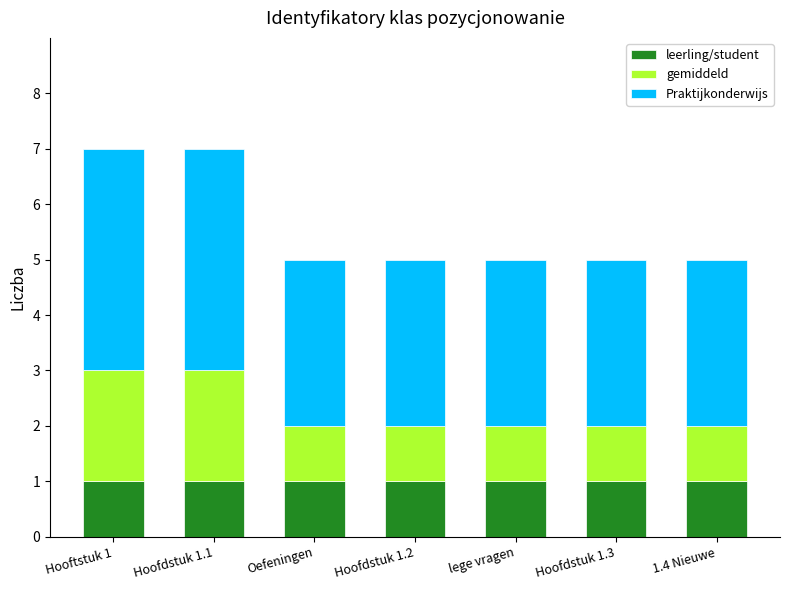

What is the total value across all series at Hoofdstuk 1.2?

5